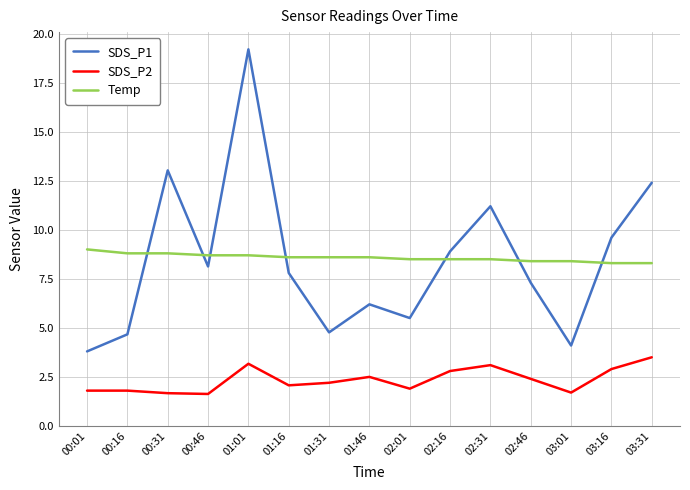

What is the difference between the maximum and minimum values in the SDS_P2 series?

1.9